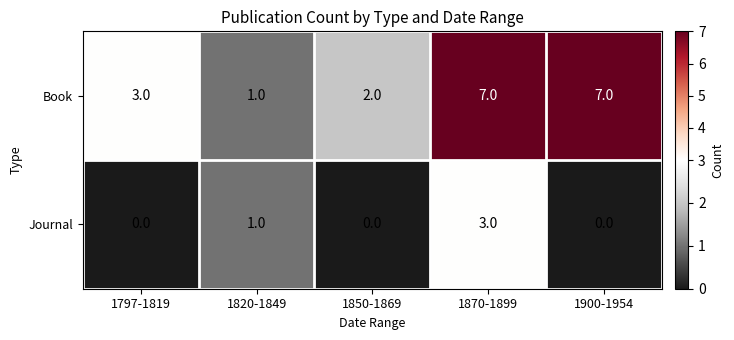

At how many categories does at least one series exceed 5?

2